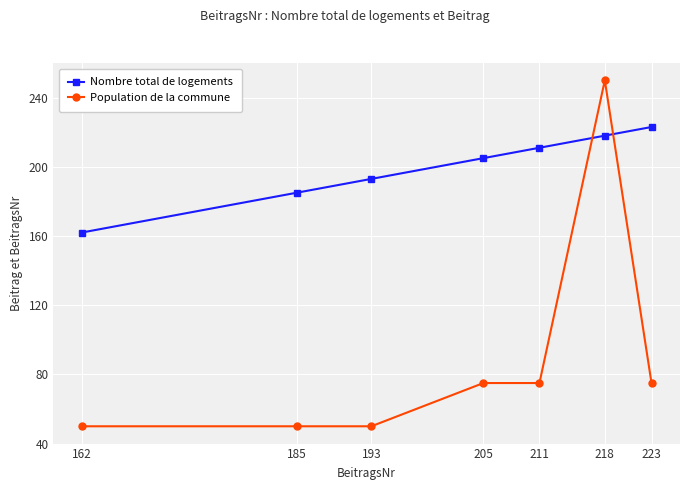

What is the average value of the Population de la commune series?

89